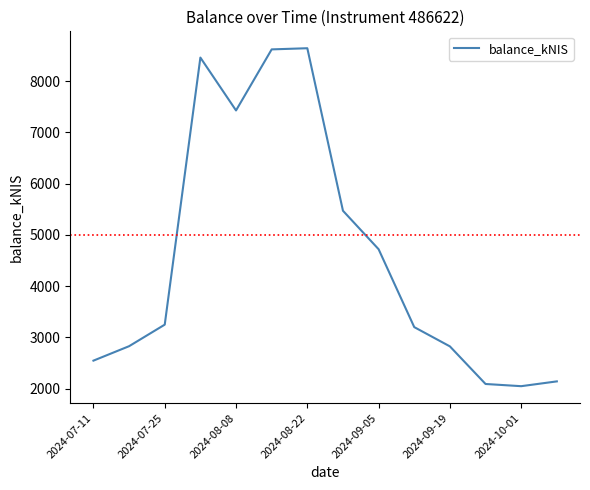

What is the difference between the maximum and minimum values?

6596.9